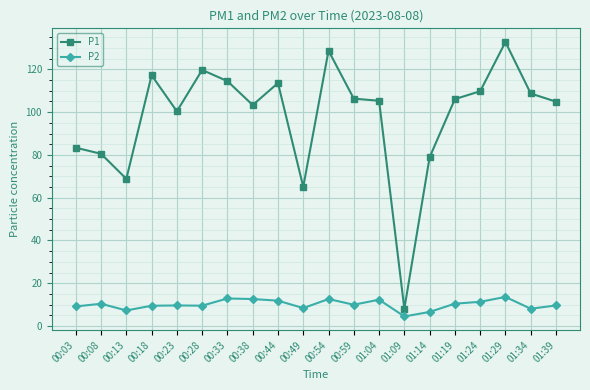

What is the label of the 6th point from the right?

01:14